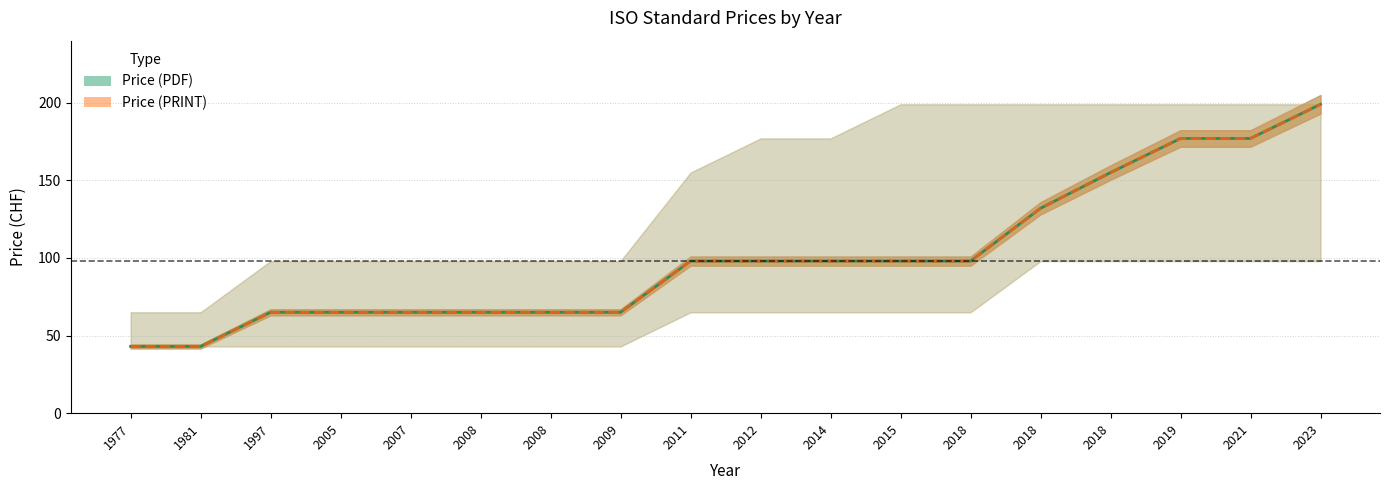

How many data points in Price (PDF) are less than 98?

8